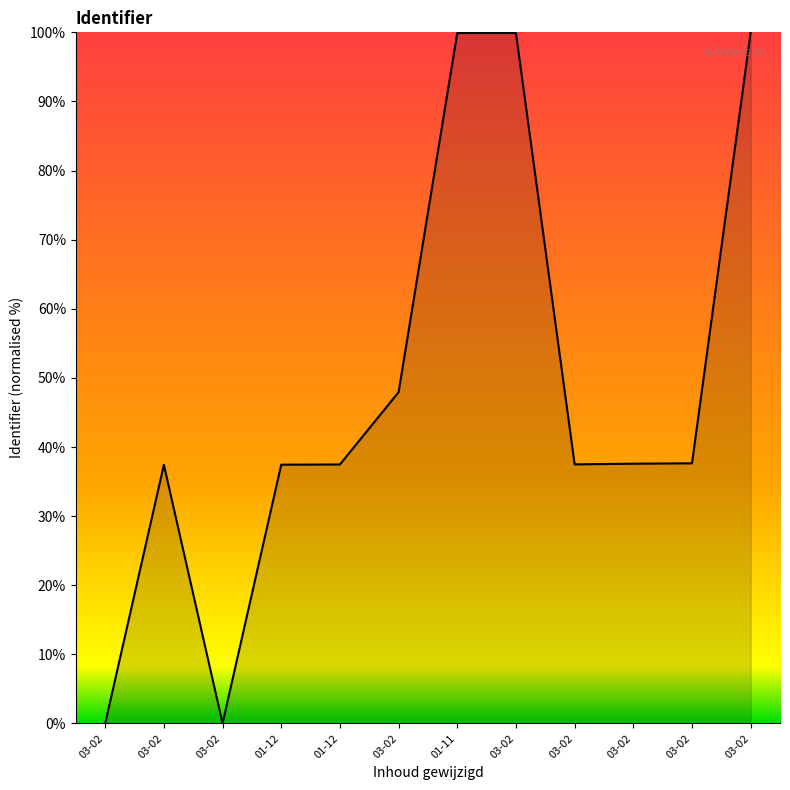

Is this an area chart (filled region under the line)?

Yes